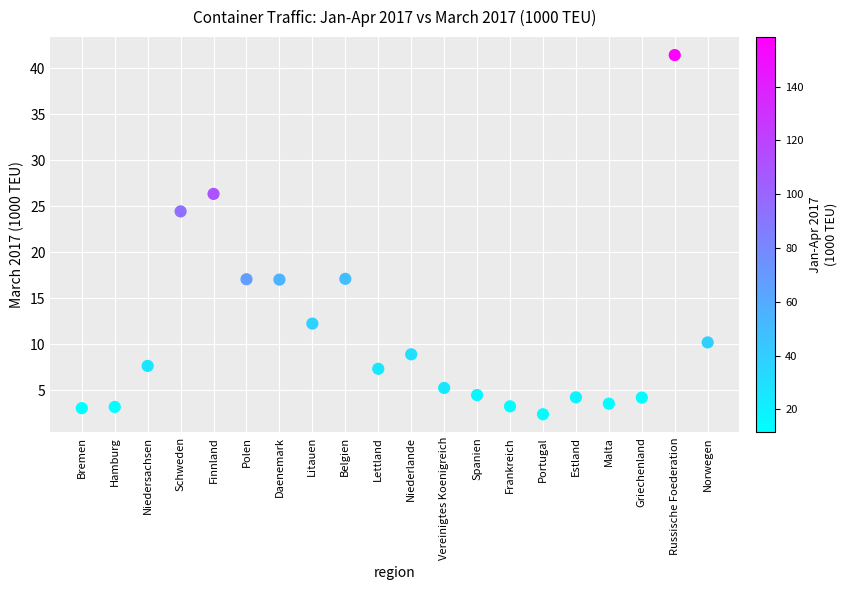

What is the range of Y values (max minus min)?

39.0